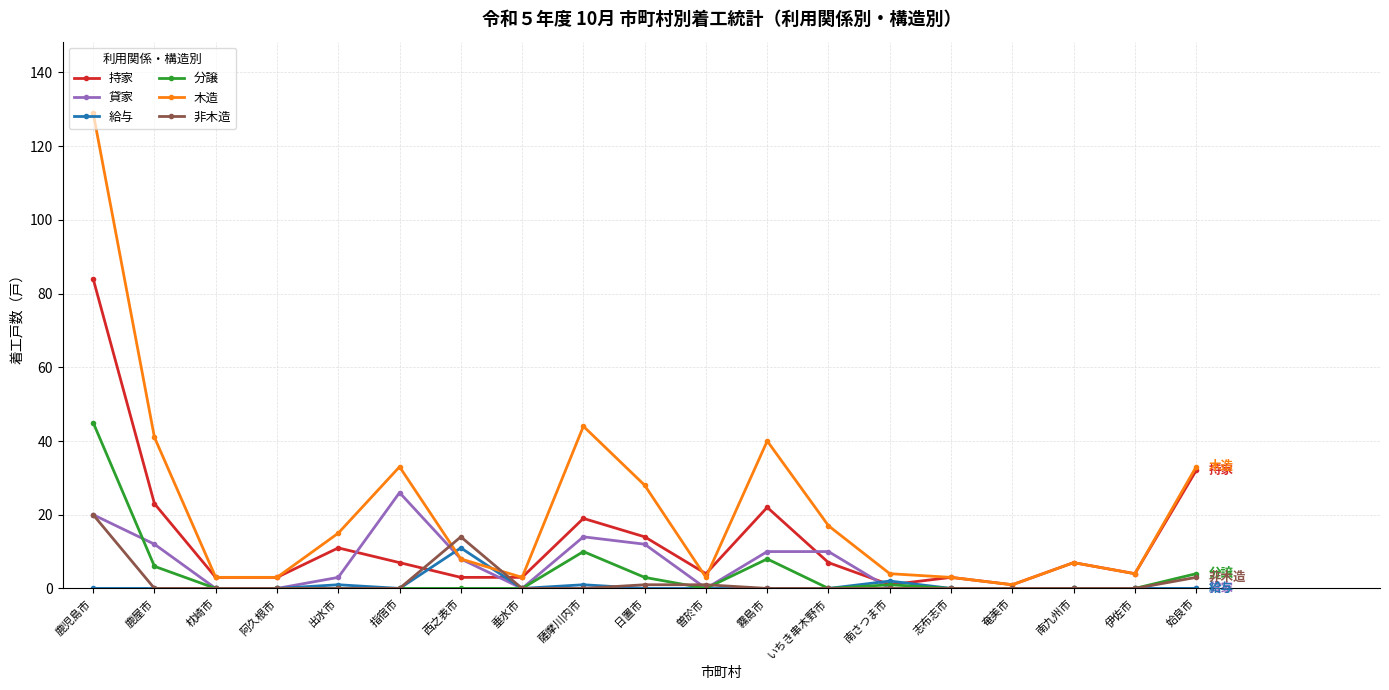

Reading right to left, transcribe all the data shown in this chart.

持家: 姶良市=32	伊佐市=4	南九州市=7	奄美市=1	志布志市=3	南さつま市=1	いちき串木野市=7	霧島市=22	曽於市=4	日置市=14	薩摩川内市=19	垂水市=3	西之表市=3	指宿市=7	出水市=11	阿久根市=3	枕崎市=3	鹿屋市=23	鹿児島市=84
貸家: 姶良市=0	伊佐市=0	南九州市=0	奄美市=0	志布志市=0	南さつま市=0	いちき串木野市=10	霧島市=10	曽於市=0	日置市=12	薩摩川内市=14	垂水市=0	西之表市=8	指宿市=26	出水市=3	阿久根市=0	枕崎市=0	鹿屋市=12	鹿児島市=20
給与: 姶良市=0	伊佐市=0	南九州市=0	奄美市=0	志布志市=0	南さつま市=2	いちき串木野市=0	霧島市=0	曽於市=0	日置市=0	薩摩川内市=1	垂水市=0	西之表市=11	指宿市=0	出水市=1	阿久根市=0	枕崎市=0	鹿屋市=0	鹿児島市=0
分譲: 姶良市=4	伊佐市=0	南九州市=0	奄美市=0	志布志市=0	南さつま市=1	いちき串木野市=0	霧島市=8	曽於市=0	日置市=3	薩摩川内市=10	垂水市=0	西之表市=0	指宿市=0	出水市=0	阿久根市=0	枕崎市=0	鹿屋市=6	鹿児島市=45
木造: 姶良市=33	伊佐市=4	南九州市=7	奄美市=1	志布志市=3	南さつま市=4	いちき串木野市=17	霧島市=40	曽於市=3	日置市=28	薩摩川内市=44	垂水市=3	西之表市=8	指宿市=33	出水市=15	阿久根市=3	枕崎市=3	鹿屋市=41	鹿児島市=129
非木造: 姶良市=3	伊佐市=0	南九州市=0	奄美市=0	志布志市=0	南さつま市=0	いちき串木野市=0	霧島市=0	曽於市=1	日置市=1	薩摩川内市=0	垂水市=0	西之表市=14	指宿市=0	出水市=0	阿久根市=0	枕崎市=0	鹿屋市=0	鹿児島市=20